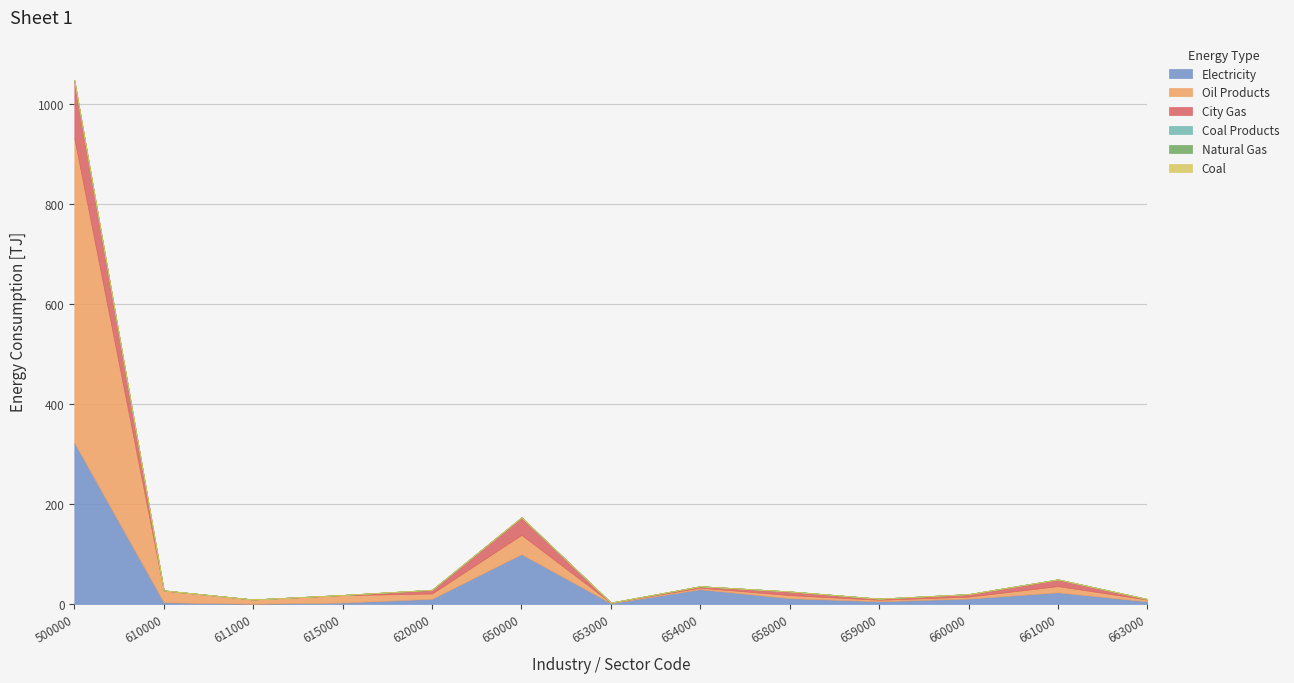

What is the sum of all Electricity values?

528.4